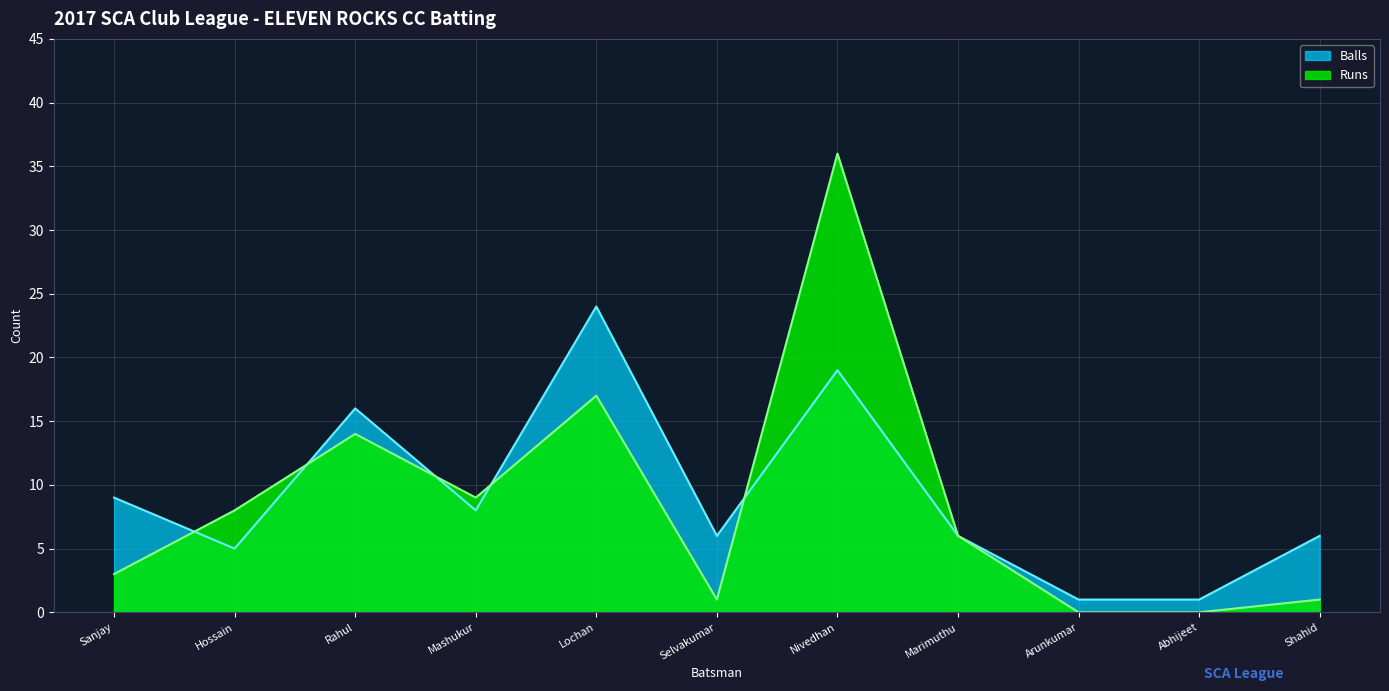

At how many categories does at least one series exceed 35?

1